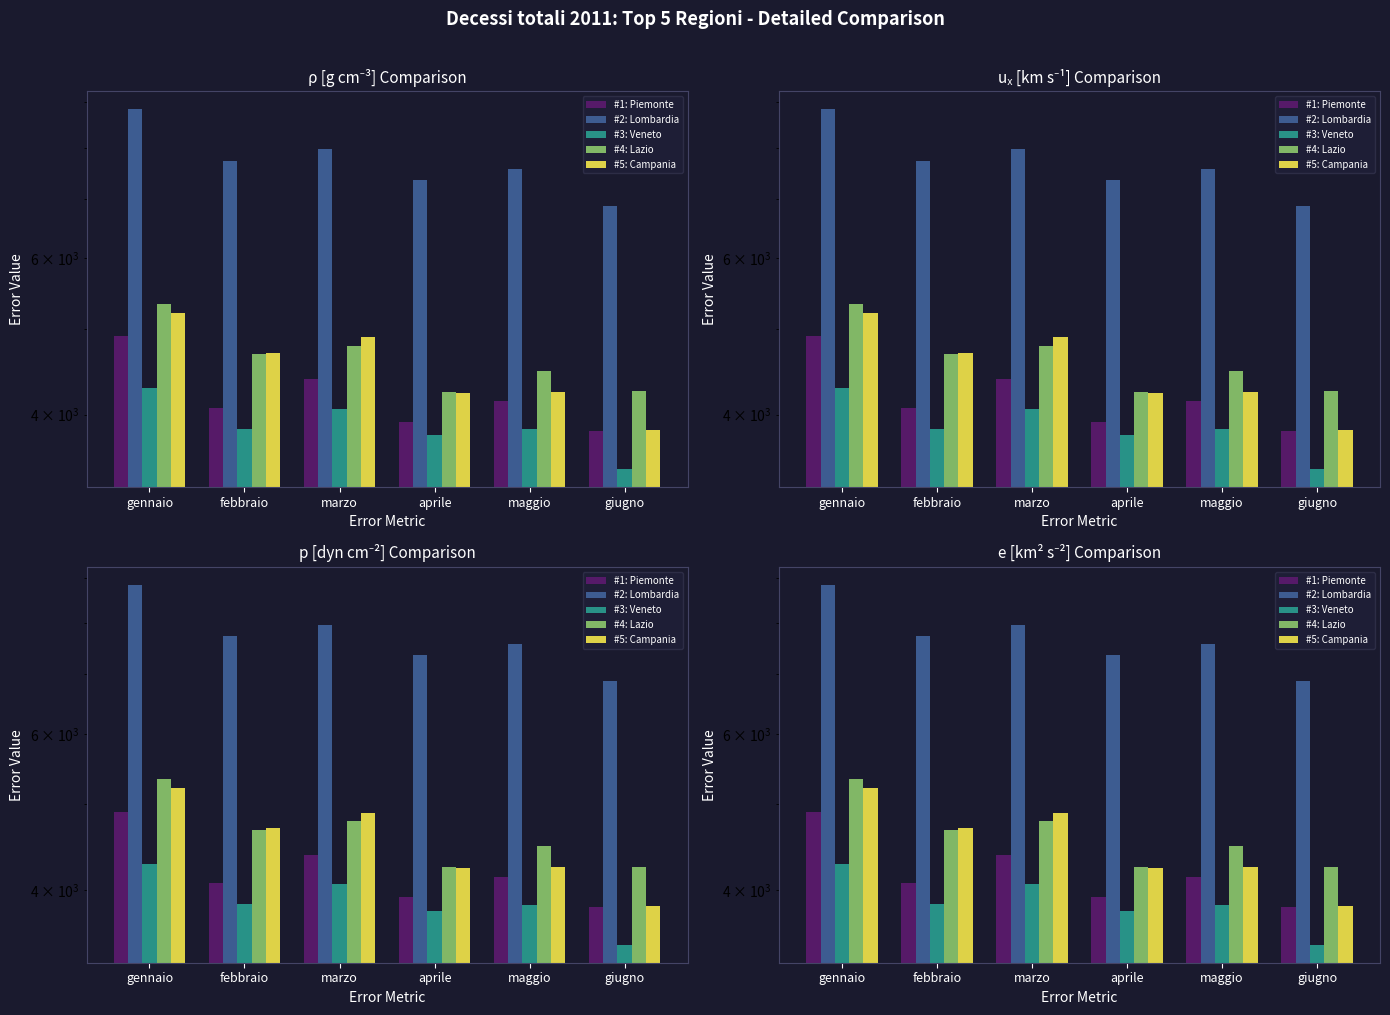

Reading right to left, transcribe all the data shown in this chart.

#1: Piemonte: 3831	4139	3925	4384	4071	4900
#2: Lombardia: 6881	7575	7355	7963	7735	8834
#3: Veneto: 3471	3852	3789	4063	3857	4282
#4: Lazio: 4251	4484	4245	4782	4679	5330
#5: Campania: 3839	4242	4233	4888	4696	5208